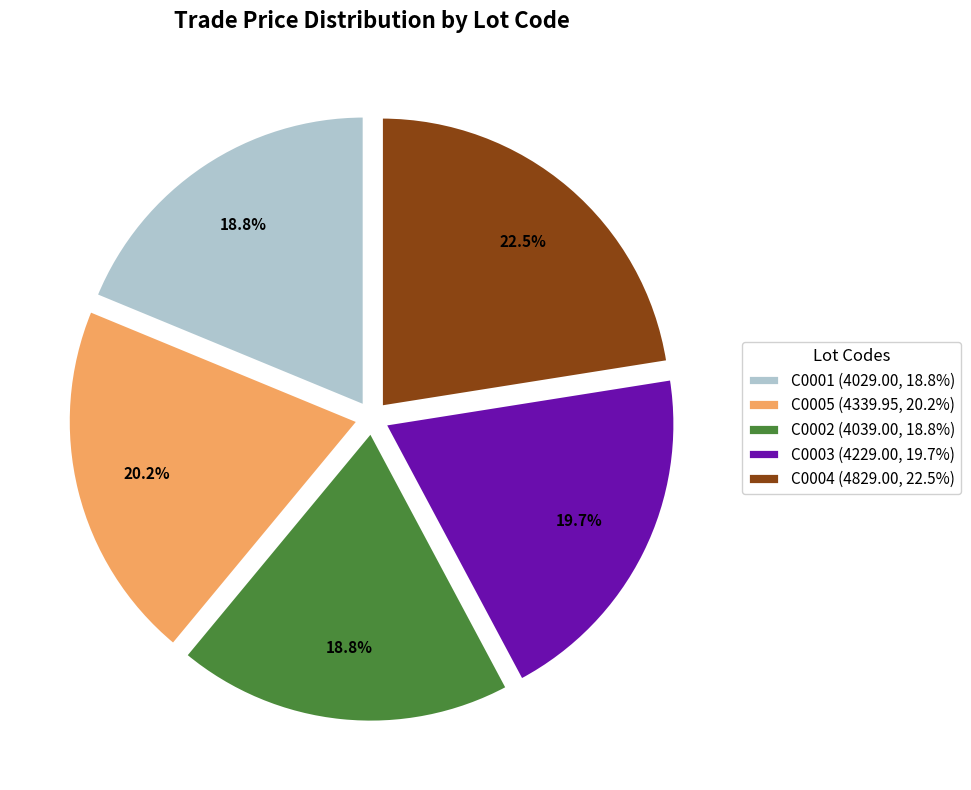

Is there a majority slice in this chart?

No